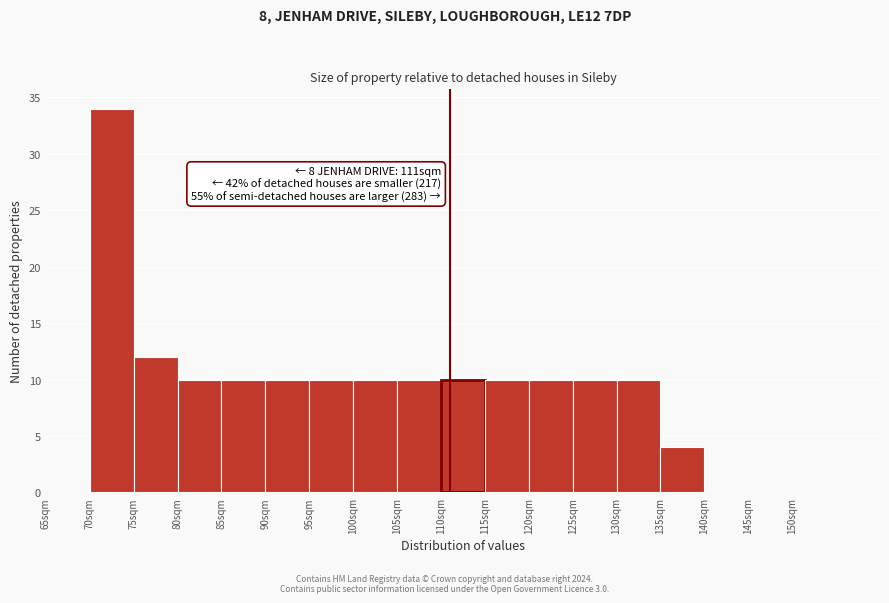

Over which range of the x-axis is the bar tallest?

70 to 75